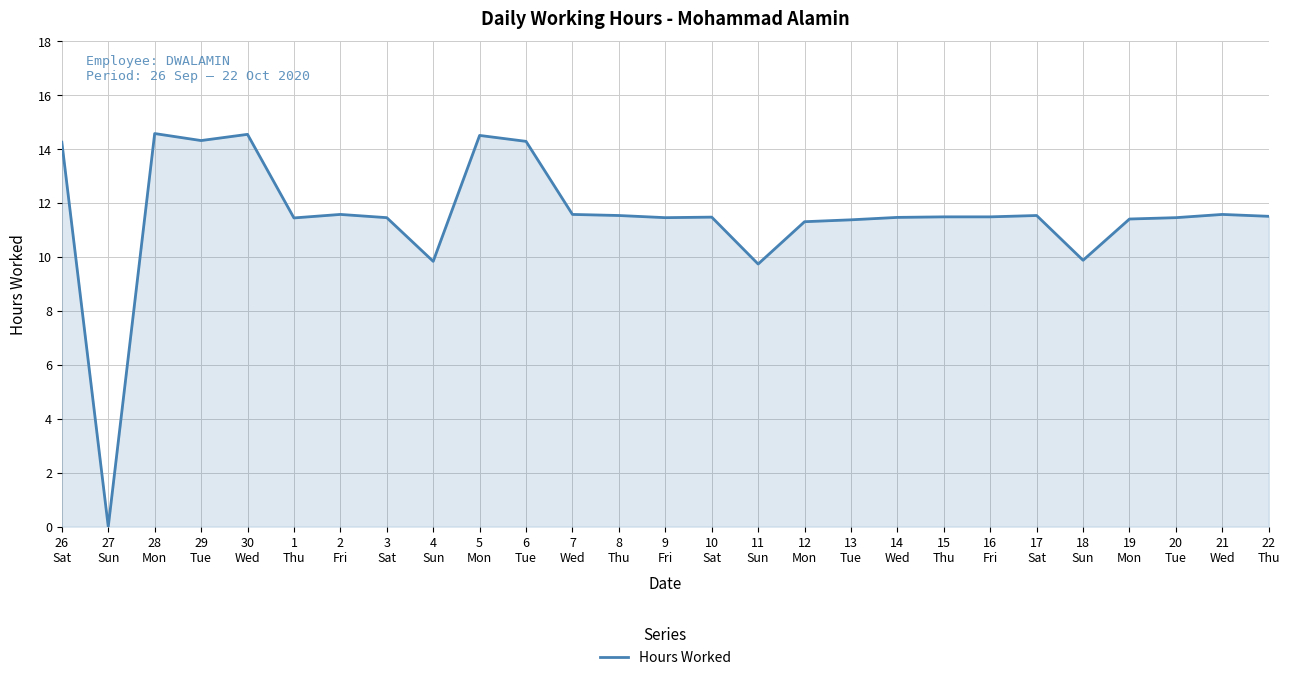

What is the greatest value displayed?

14.6